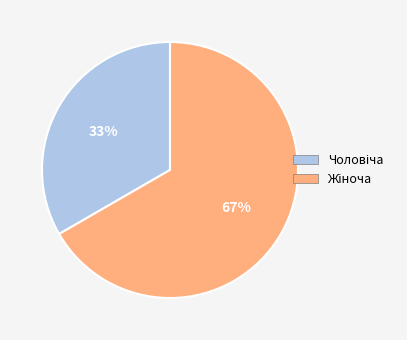

Count the number of slices in the pie.

2